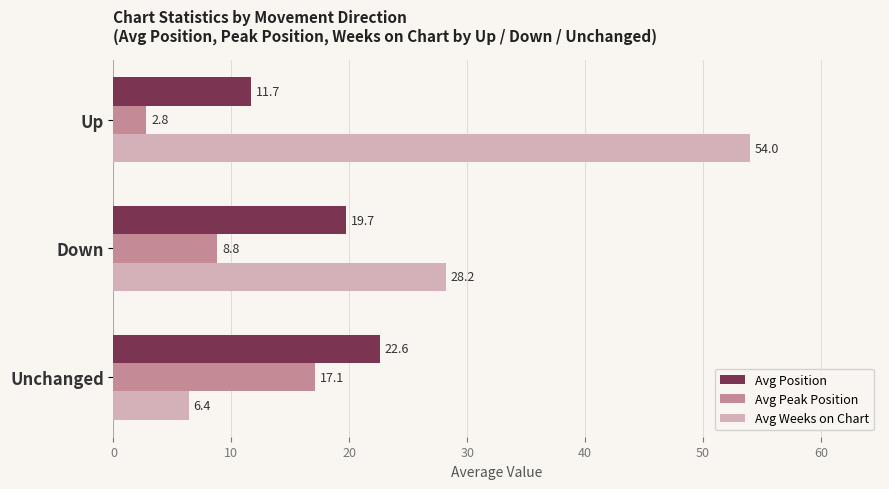

Which series has the largest total across all categories?

Avg Weeks on Chart